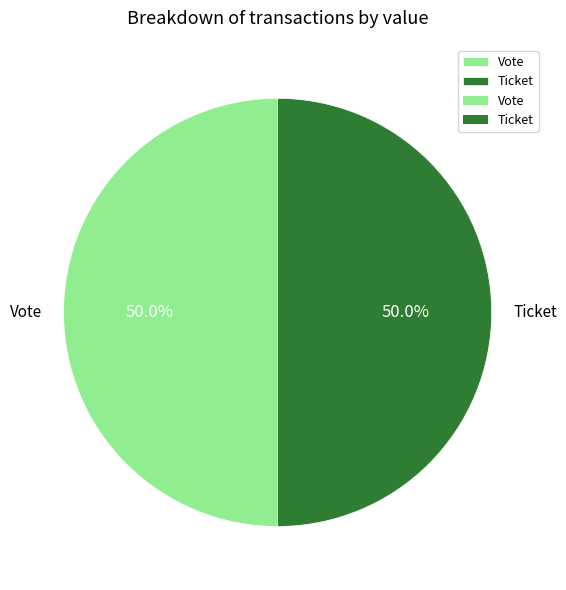

Do Ticket and Vote together represent more than half of the pie?

Yes